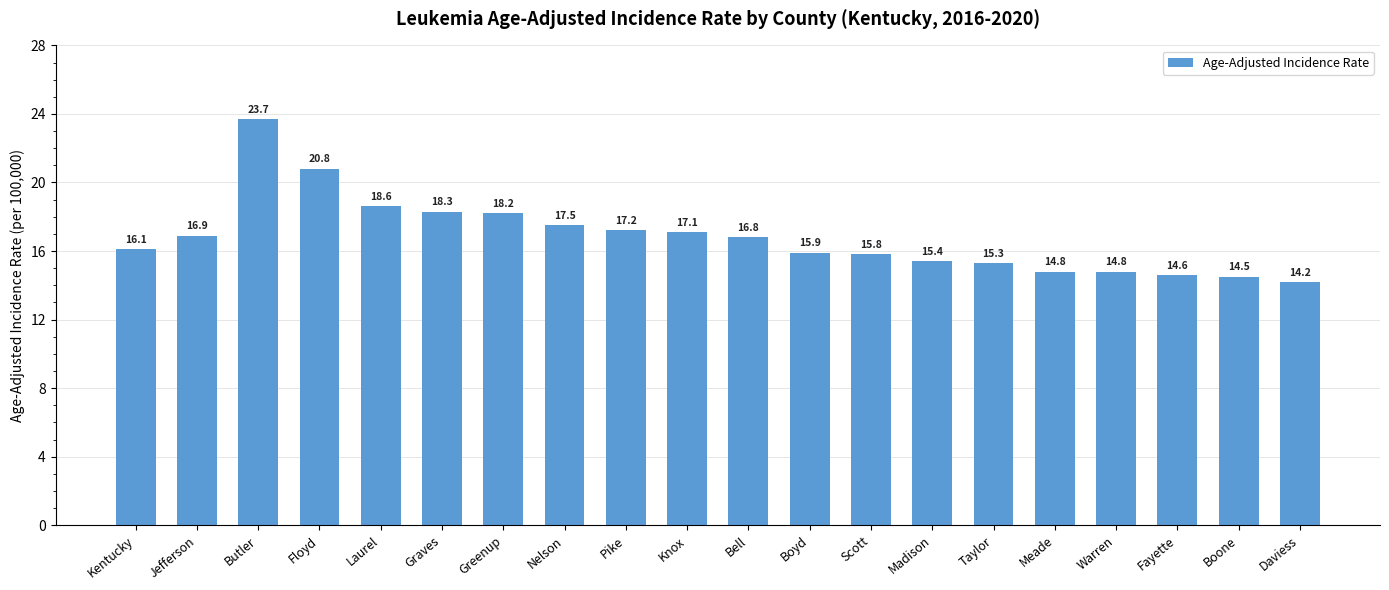

Reading right to left, extract all data points from this chart.

Daviess=14.2	Boone=14.5	Fayette=14.6	Warren=14.8	Meade=14.8	Taylor=15.3	Madison=15.4	Scott=15.8	Boyd=15.9	Bell=16.8	Knox=17.1	Pike=17.2	Nelson=17.5	Greenup=18.2	Graves=18.3	Laurel=18.6	Floyd=20.8	Butler=23.7	Jefferson=16.9	Kentucky=16.1